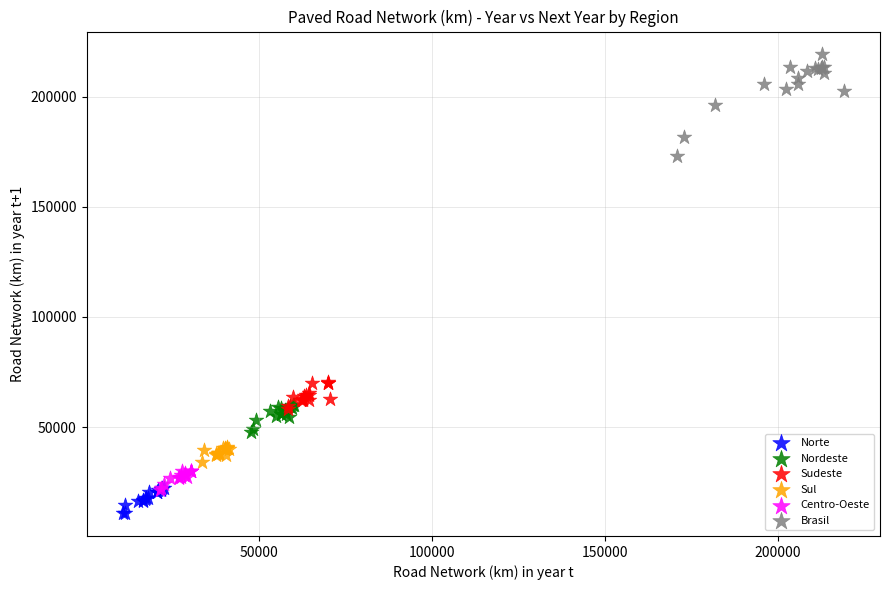

Which series reaches the minimum Y coordinate?

Norte